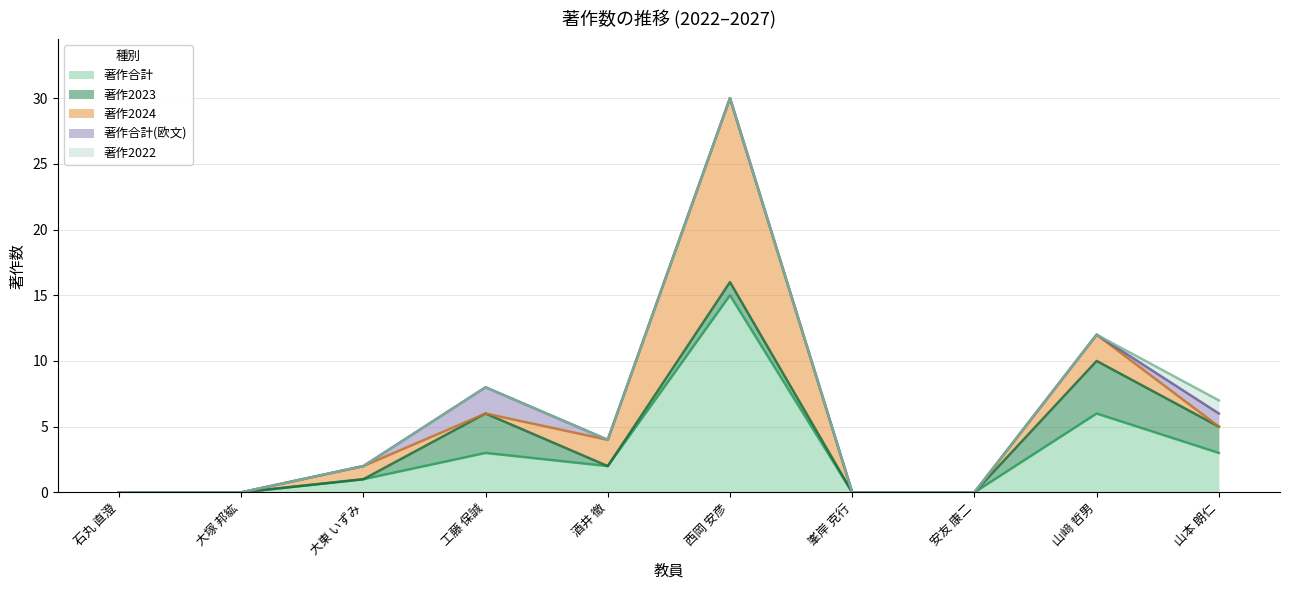

True or false: 著作2023 and 著作合計(欧文) intersect in this chart.

False